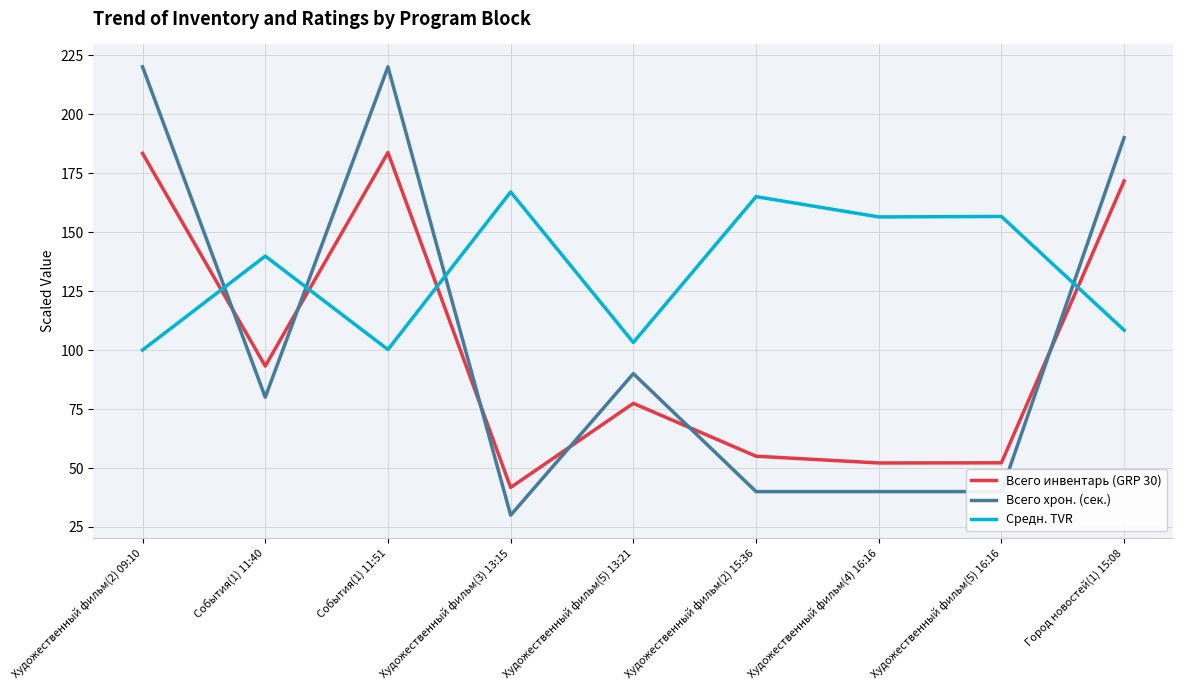

At Художественный фильм(2) 09:10, list the series in order from smallest to largest.

Средн. TVR, Всего инвентарь (GRP 30), Всего хрон. (сек.)